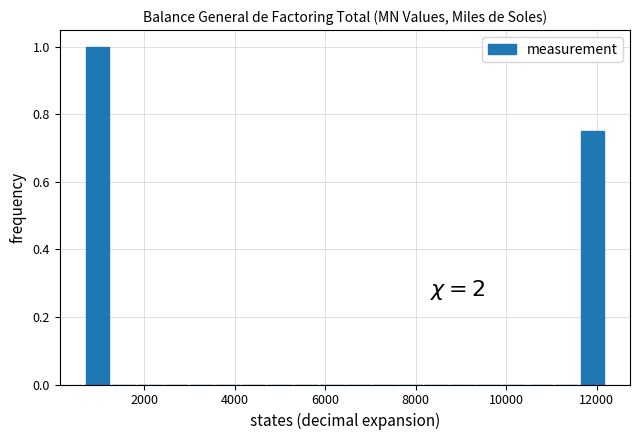

Read against the x-axis, roughly where is the centre of the tallest bar?

1000